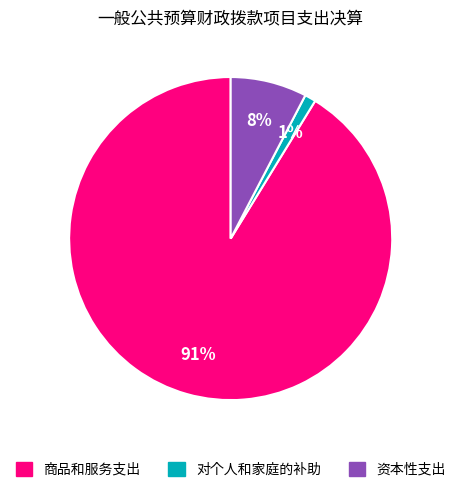

How many segments does this pie chart have?

3